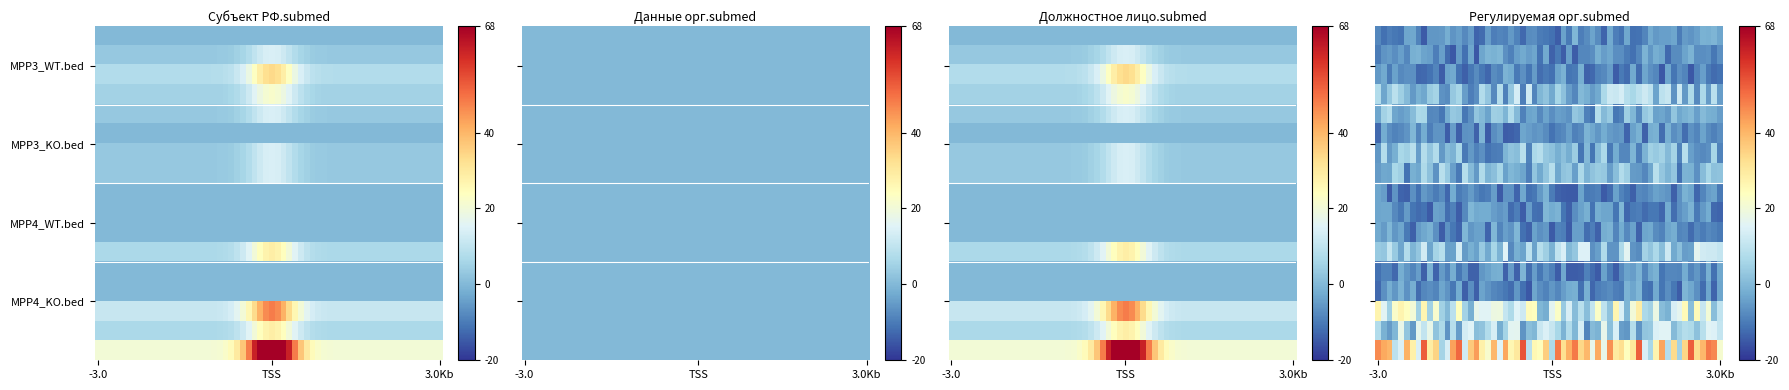

Reading left to right, what are all the values shown in this chart?

1: 0=0	1=11	2=26	3=17	4=11	5=0	6=11	7=11	8=0	9=0	10=0	11=22	12=0	13=0	14=37	15=22	16=68
2: 0=0	1=0	2=0	3=0	4=0	5=0	6=0	7=0	8=0	9=0	10=0	11=0	12=0	13=0	14=0	15=0	16=0
3: 0=0	1=11	2=26	3=17	4=11	5=0	6=11	7=11	8=0	9=0	10=0	11=22	12=0	13=0	14=37	15=22	16=68
4: 0=0	1=0	2=0	3=17	4=11	5=0	6=11	7=11	8=0	9=0	10=0	11=22	12=0	13=0	14=37	15=22	16=68